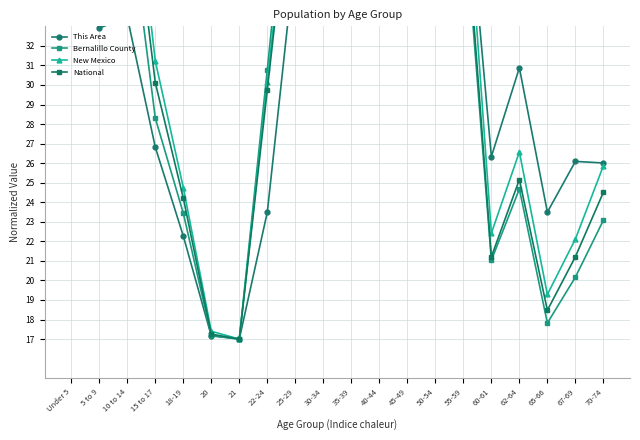

At how many categories does at least one series exceed 42?

8